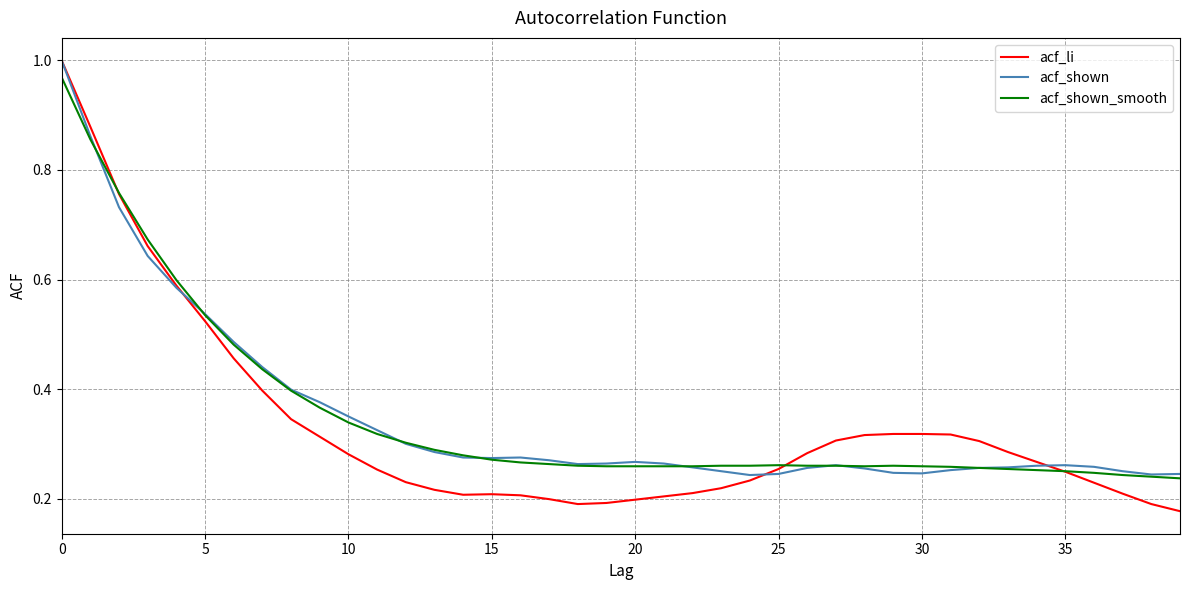

At how many categories does at least one series exceed 0?

40